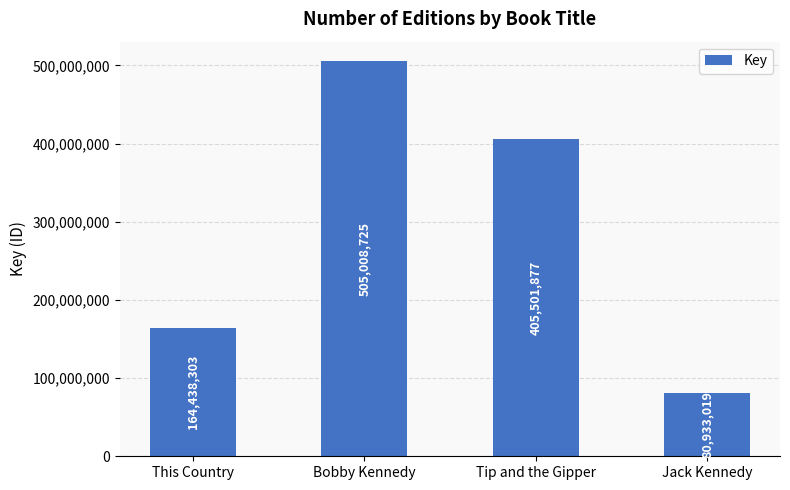

The value at This Country is 164438303. True or false?

True